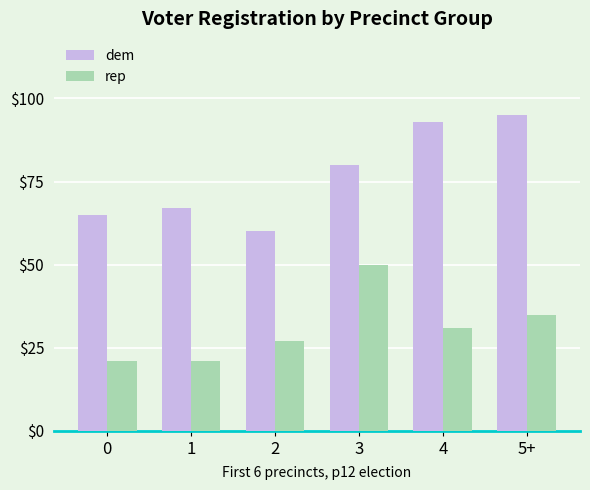

What is the total value across all series at 2?

87